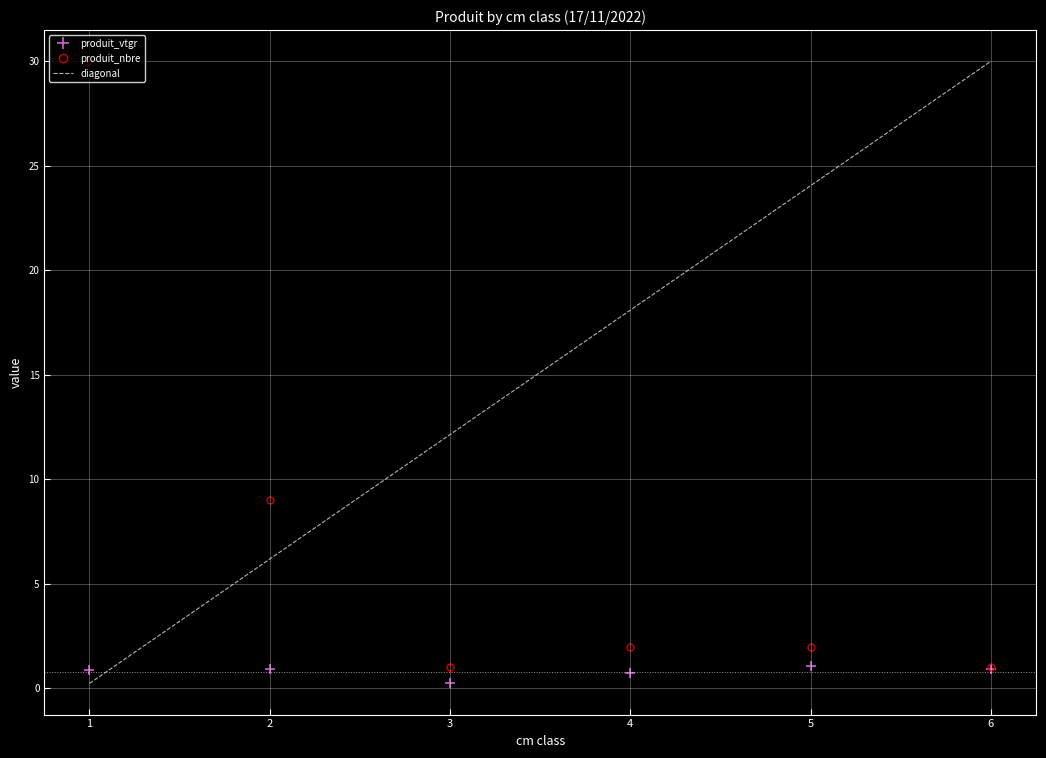

What is the value of the produit_nbre point at the 2nd from the left?

9.0